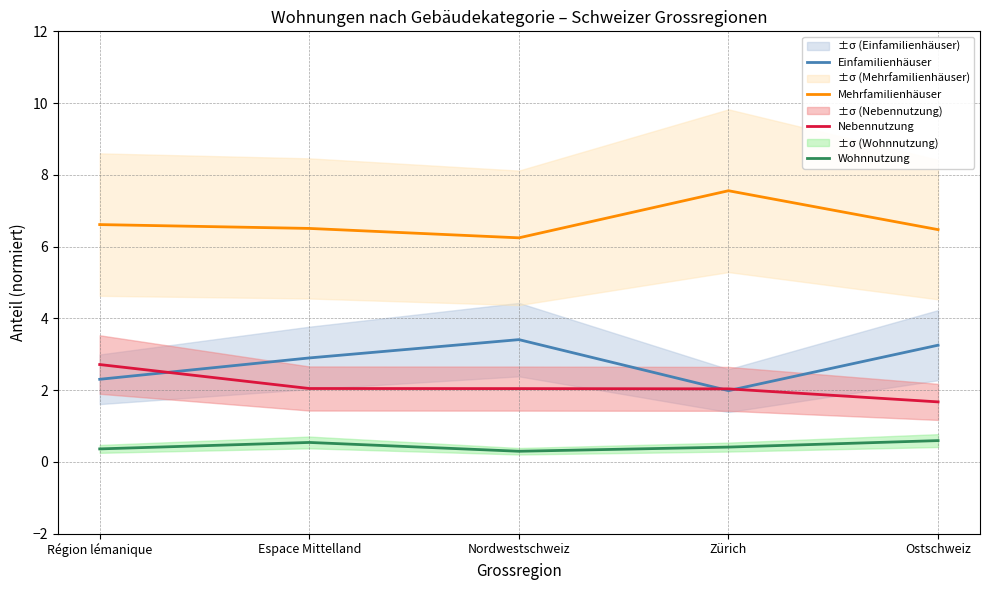

What is the average value of the Mehrfamilienhäuser series?

6.7